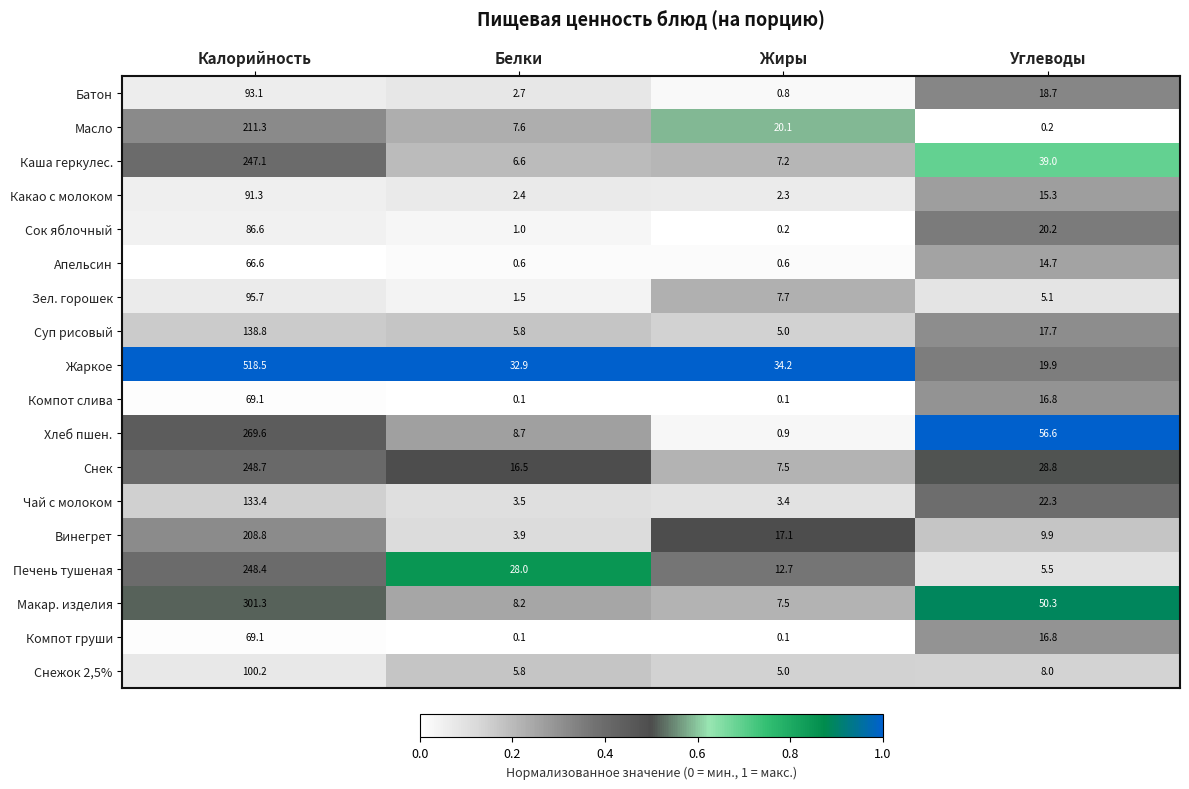

What is the total value across all series at Жиры?

132.4